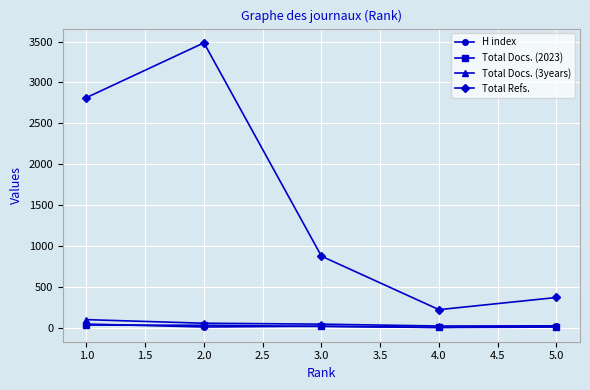

True or false: Total Docs. (3years) and Total Refs. cross at least once.

False